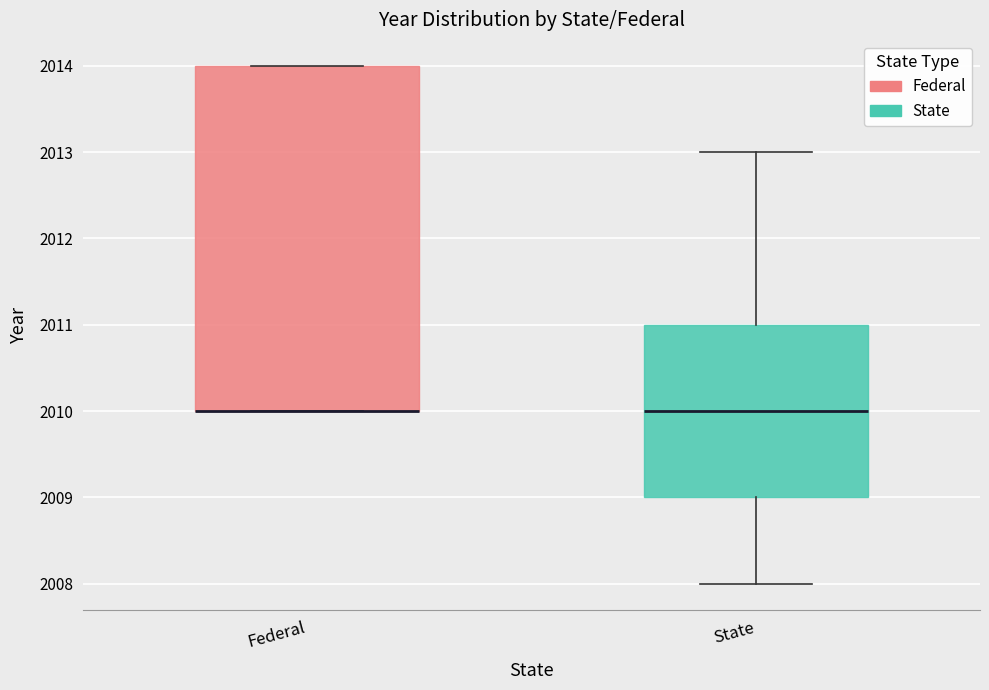

Where does the upper whisker of the box for State end on the y-axis? The values are not printed on the chart, so give them approximately, as read against the axis.

2013